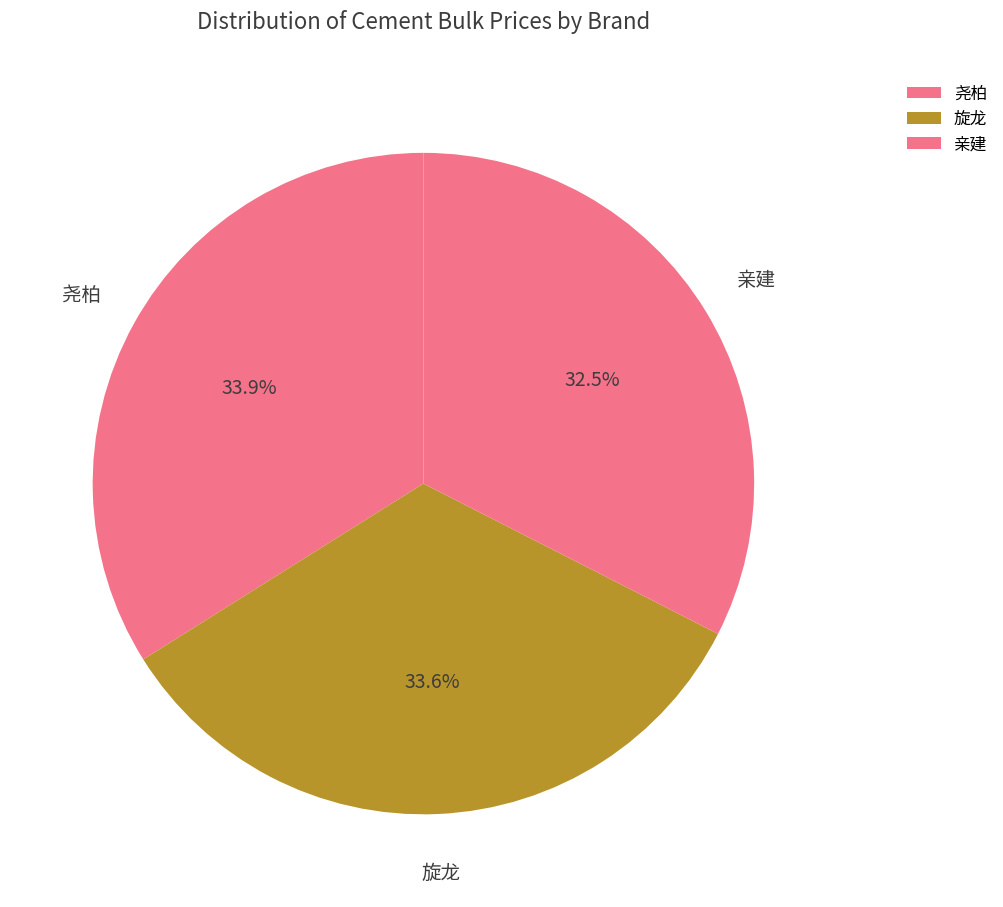

Which has a higher value, 亲建 or 旋龙?

旋龙